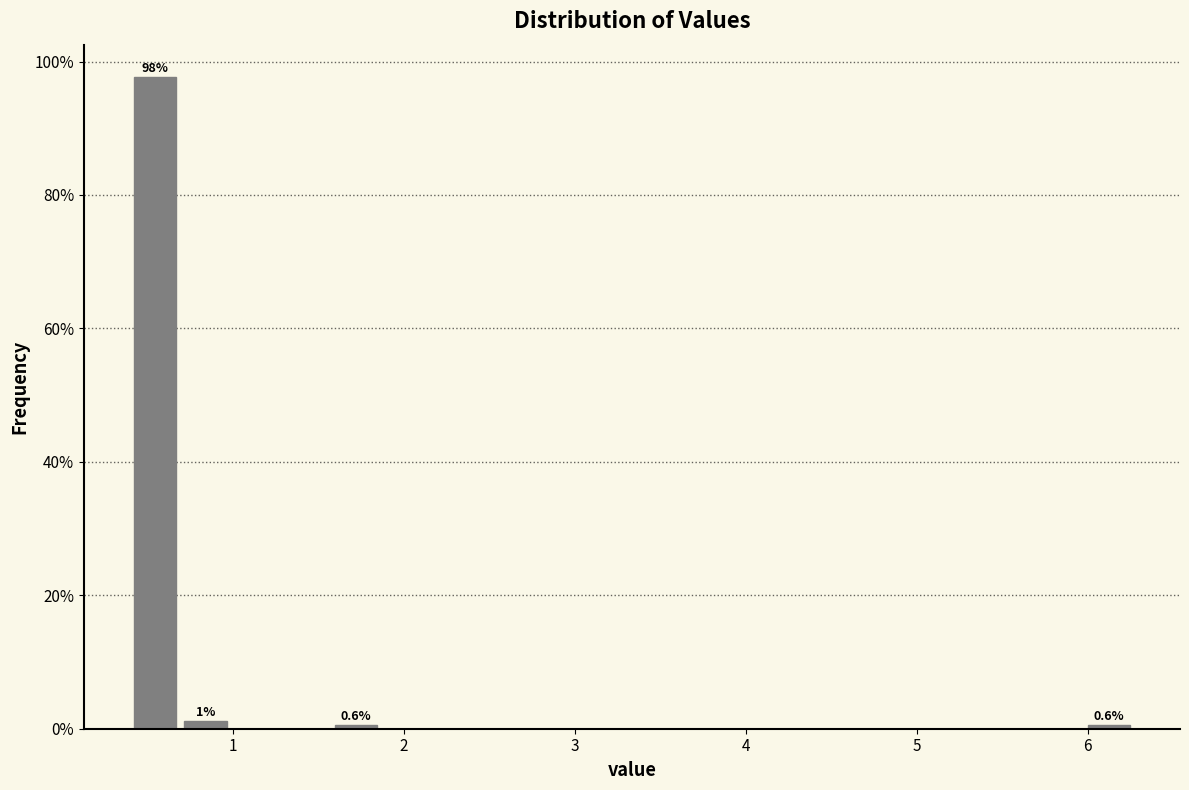

Around what value on the x-axis is the tallest bar? Give the approximate position of its centre, as read against the axis.

0.5